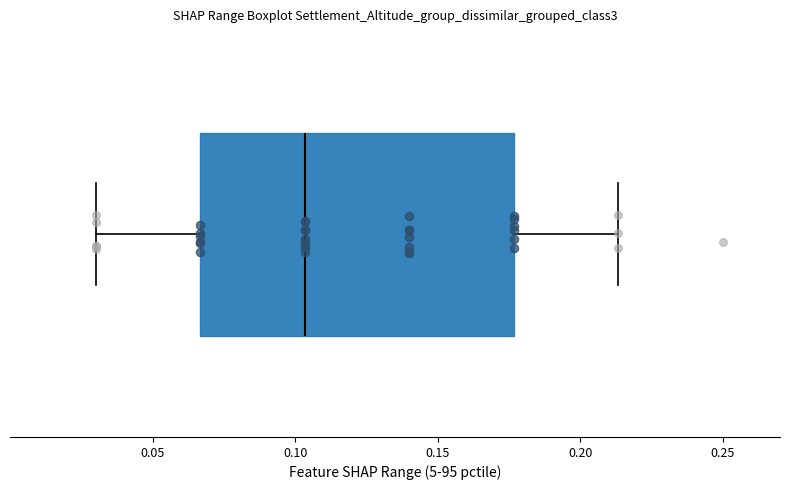

Where is the left edge of the box on the x-axis? The values are not printed on the chart, so give them approximately, as read against the axis.

0.065